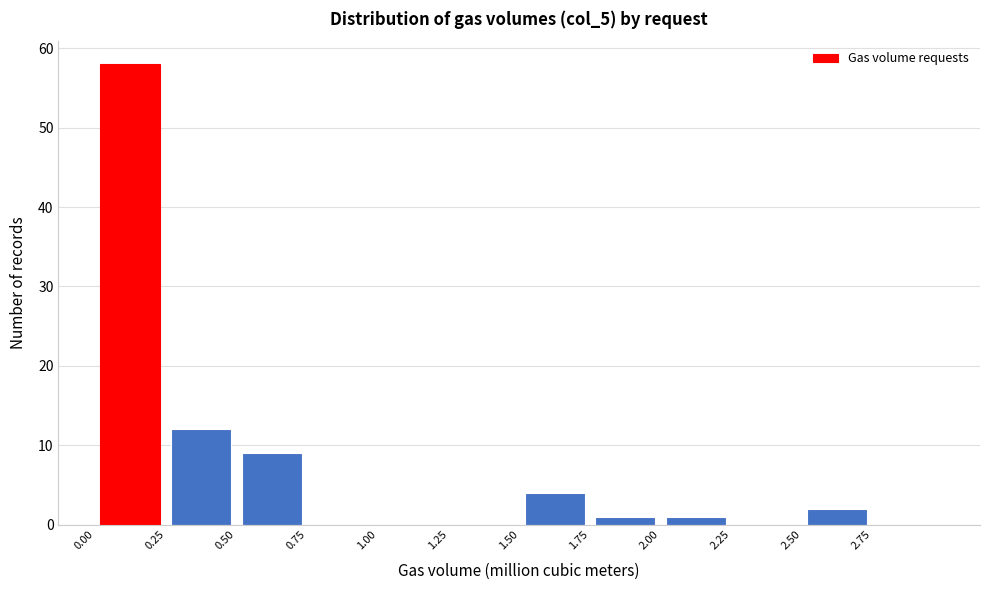

What is the height of the bar covering 2.00 to 2.25 on the x-axis? The values are not printed on the chart, so give them approximately, as read against the axis.

1